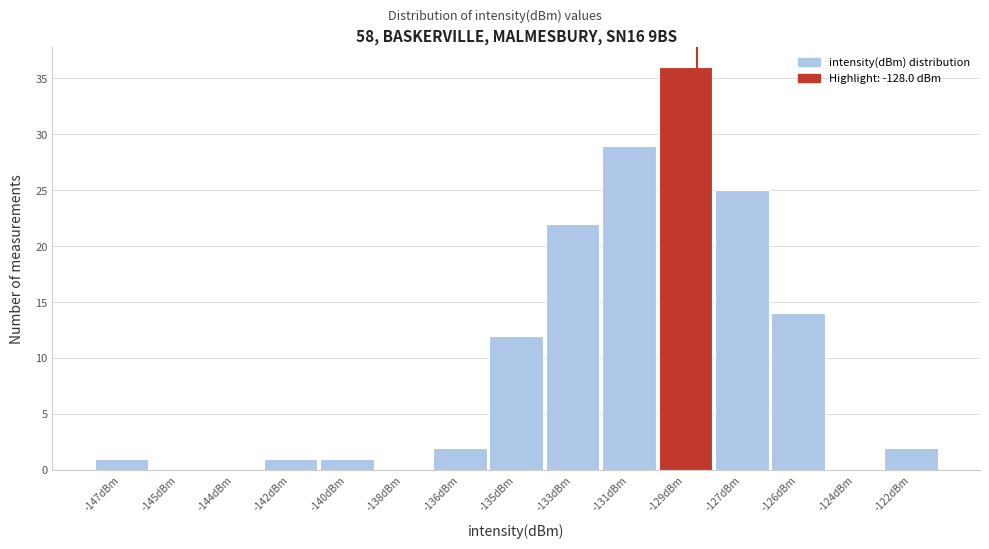

Reading left to right, extract all data points from this chart.

-147dBm=1	-145dBm=0	-144dBm=0	-142dBm=1	-140dBm=1	-138dBm=0	-136dBm=2	-135dBm=12	-133dBm=22	-131dBm=29	-129dBm=36	-127dBm=25	-126dBm=14	-124dBm=0	-122dBm=2